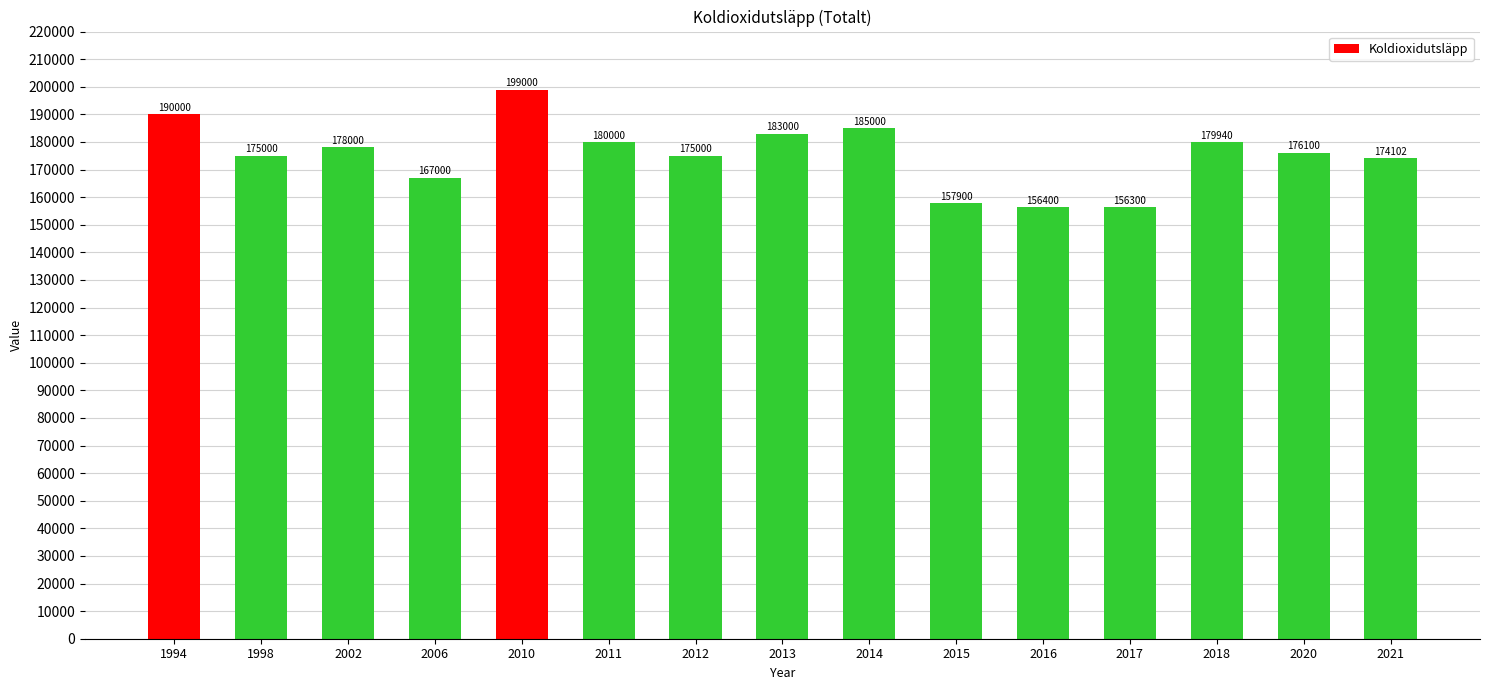

Reading left to right, what are all the values shown in this chart?

1994=190000	1998=175000	2002=178000	2006=167000	2010=199000	2011=180000	2012=175000	2013=183000	2014=185000	2015=157900	2016=156400	2017=156300	2018=179940	2020=176100	2021=174102